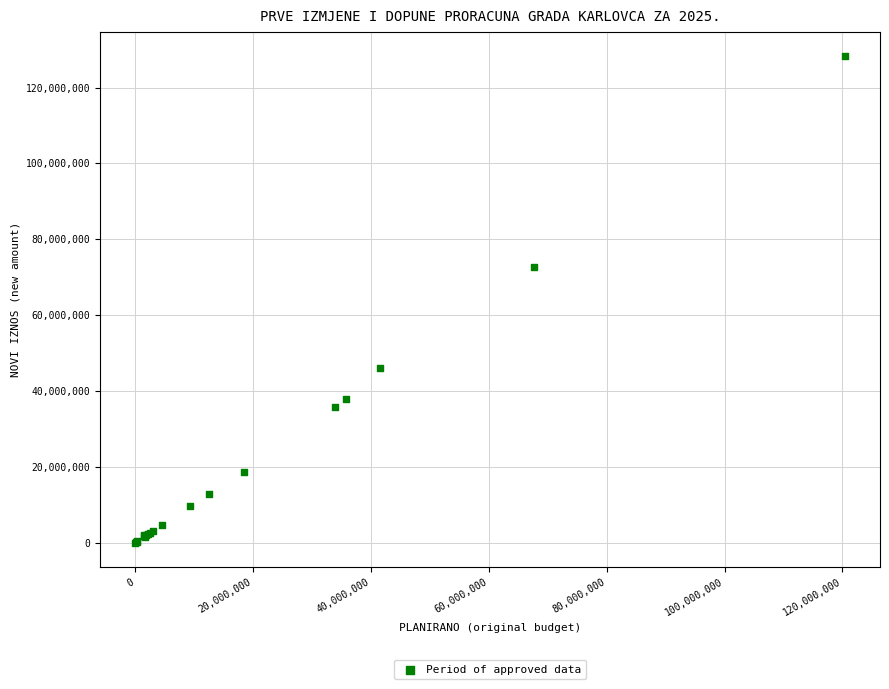

What Y value in the scatter plot is closest to 64118385?

72695056